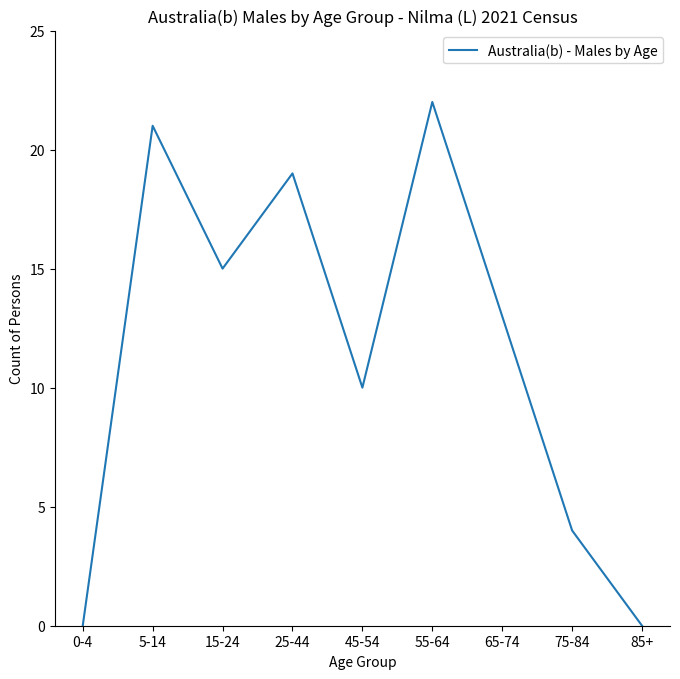

Where is the data nearest to the value 11?

45-54